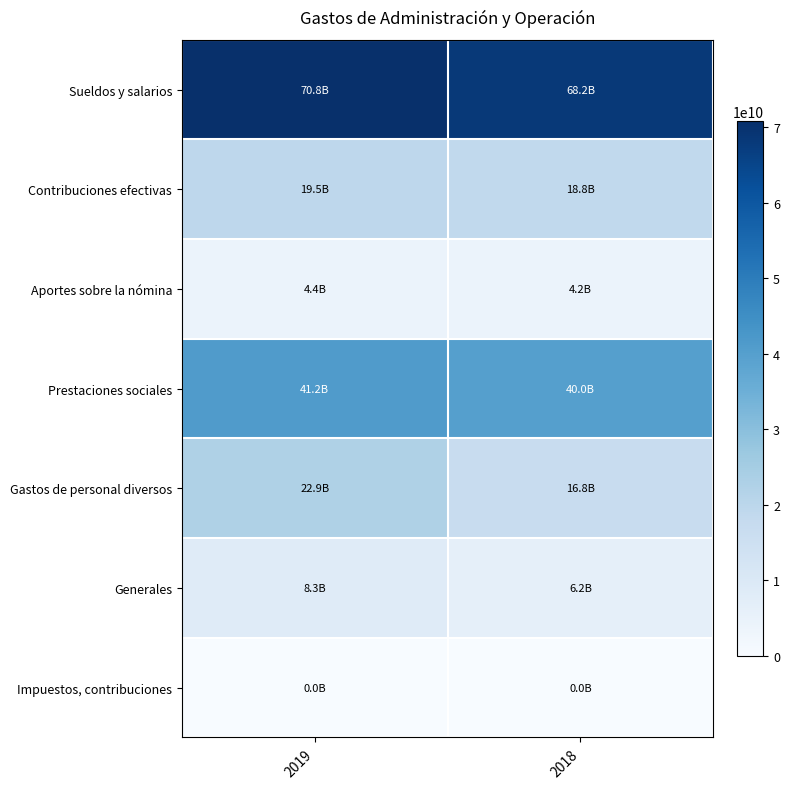

Between 2019 and 2018, which series saw the biggest shift?

Gastos de personal diversos